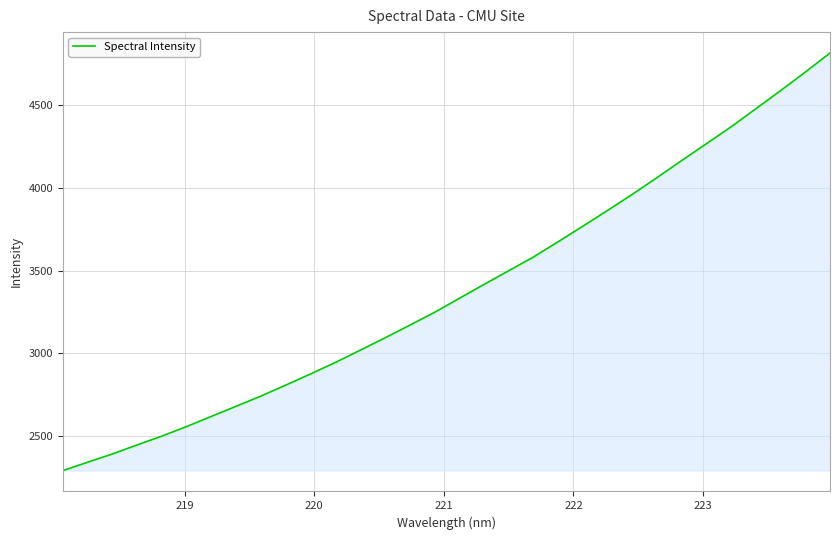

Count the number of categories in the chart.

32